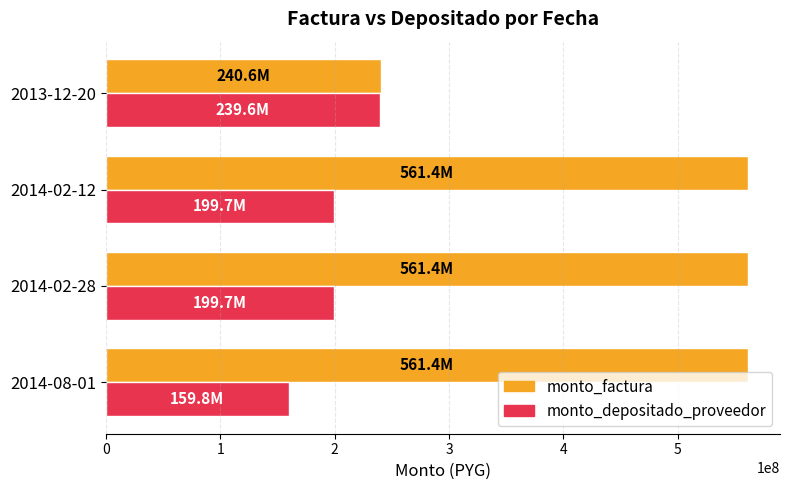

List the series in order of their peak value, highest first.

monto_factura, monto_depositado_proveedor